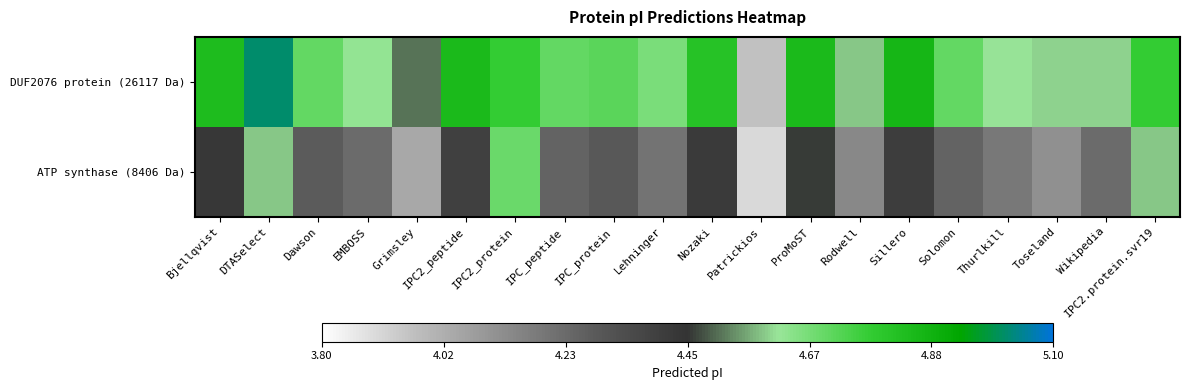

Which series has the widest spread of values?

DUF2076 protein (26117 Da)